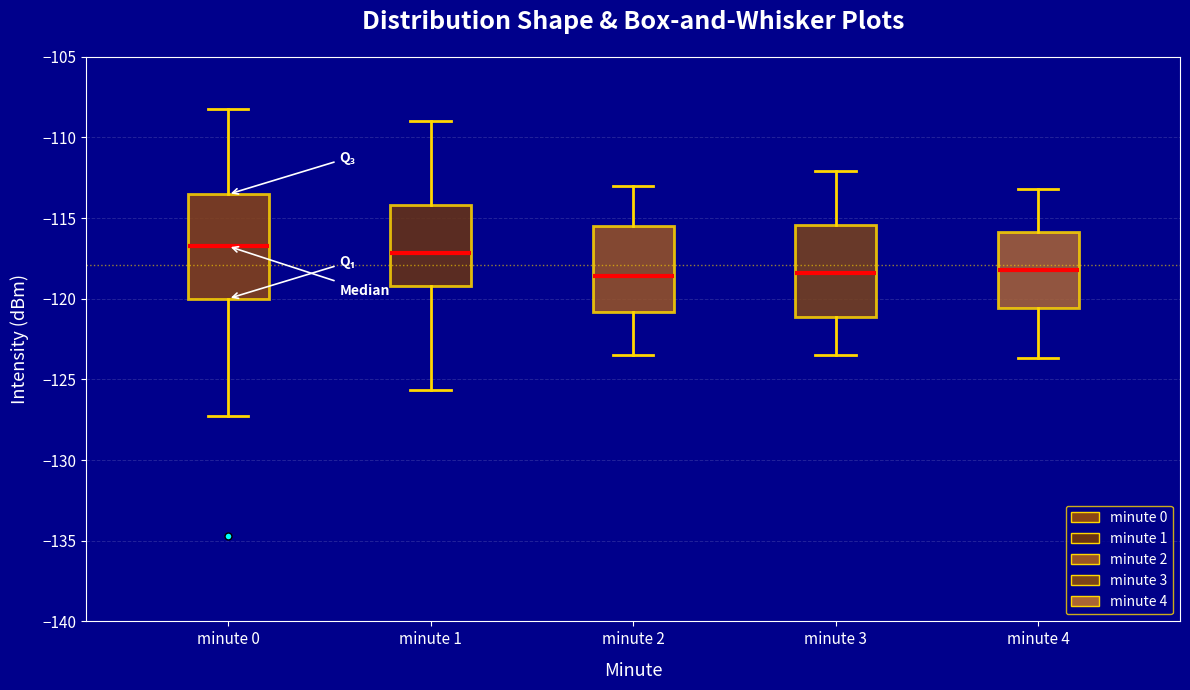

Comparing the boxes themselves (not the whiskers), which one is the tallest?

minute 0